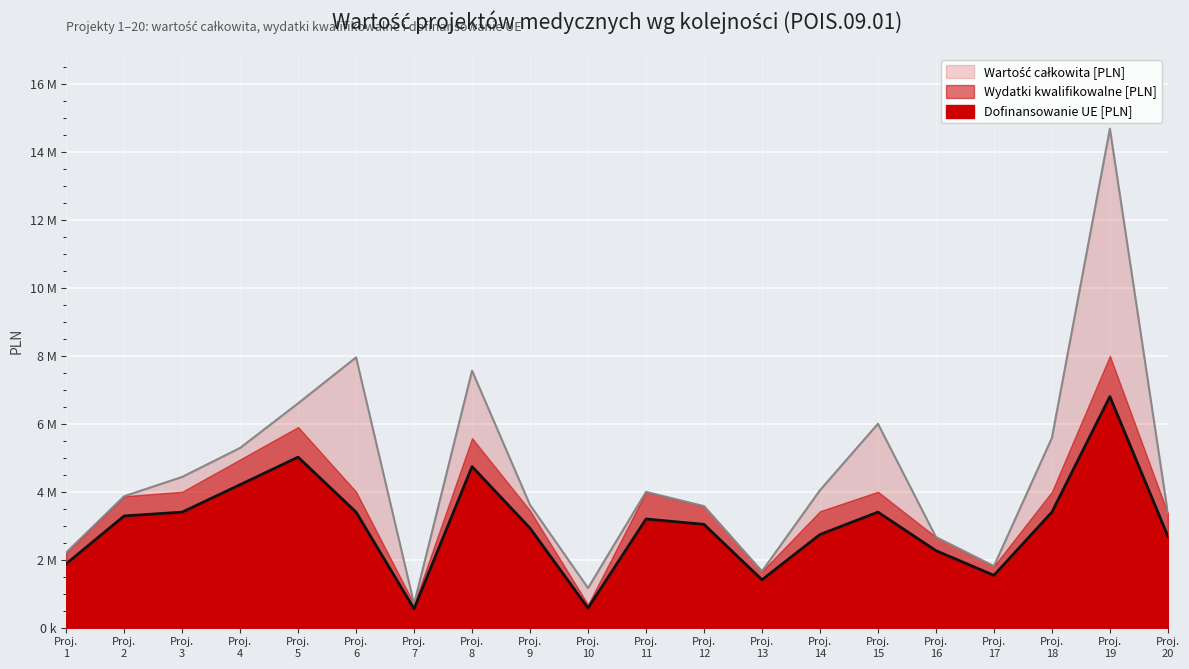

How many interior local valleys does the Wydatki kwalifikowalne [PLN] series have?

4